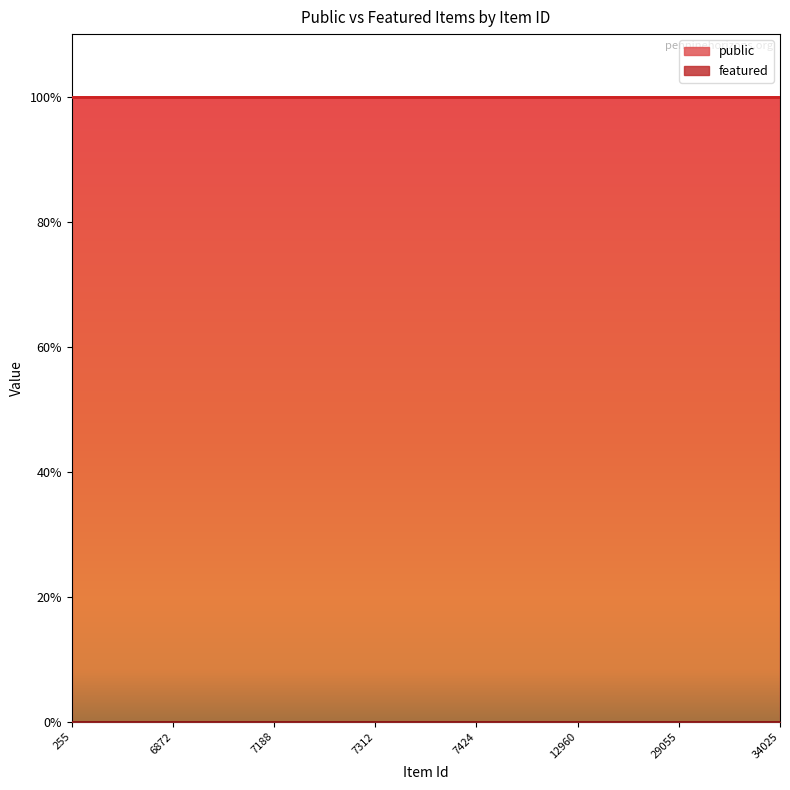

How many lines are shown in the chart?

2